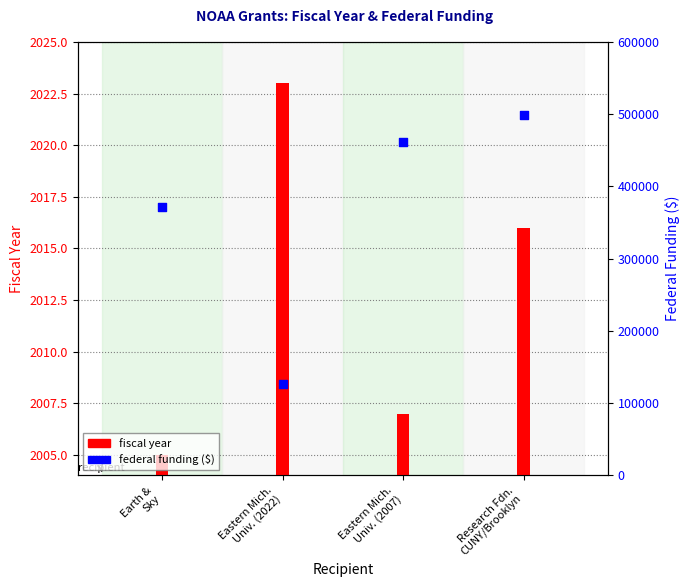

Which series reaches the maximum Y coordinate?

federal funding ($)